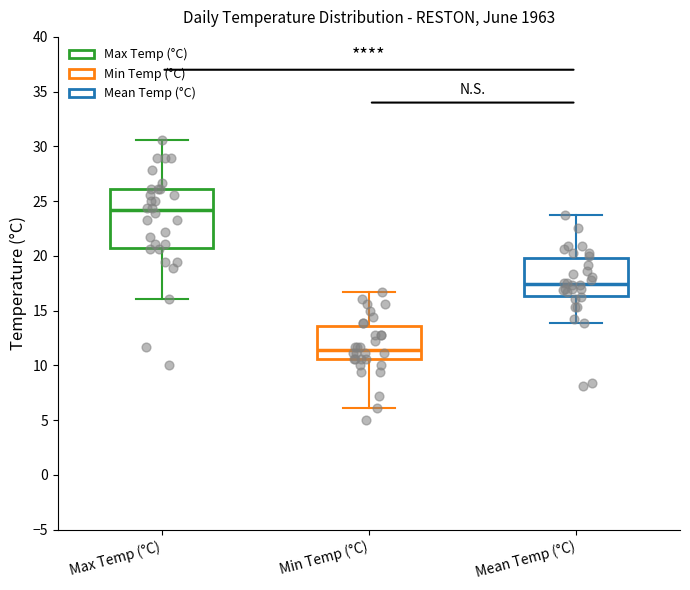

Where does the lower whisker of the box for Min Temp (°C) end on the y-axis? The values are not printed on the chart, so give them approximately, as read against the axis.

6.0